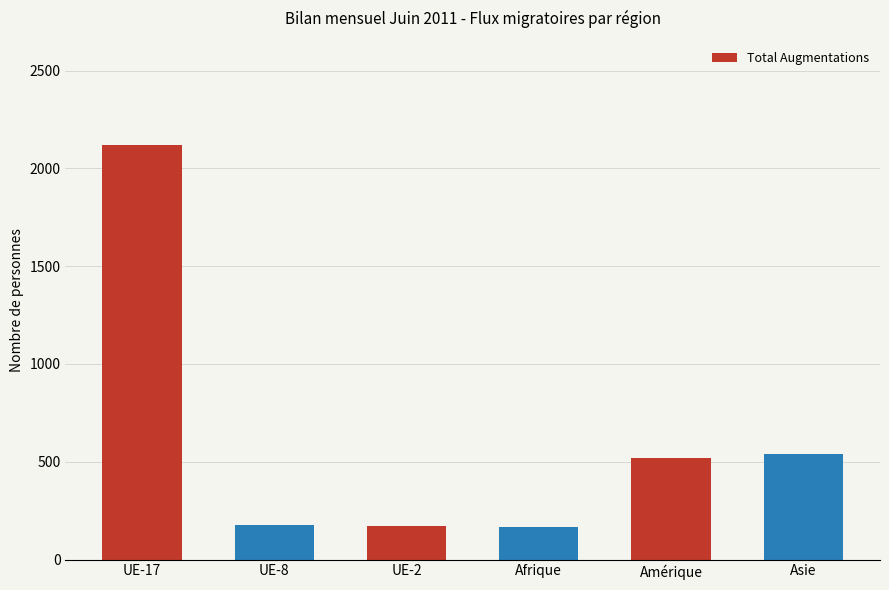

What is the difference between the maximum and second lowest values?

1951